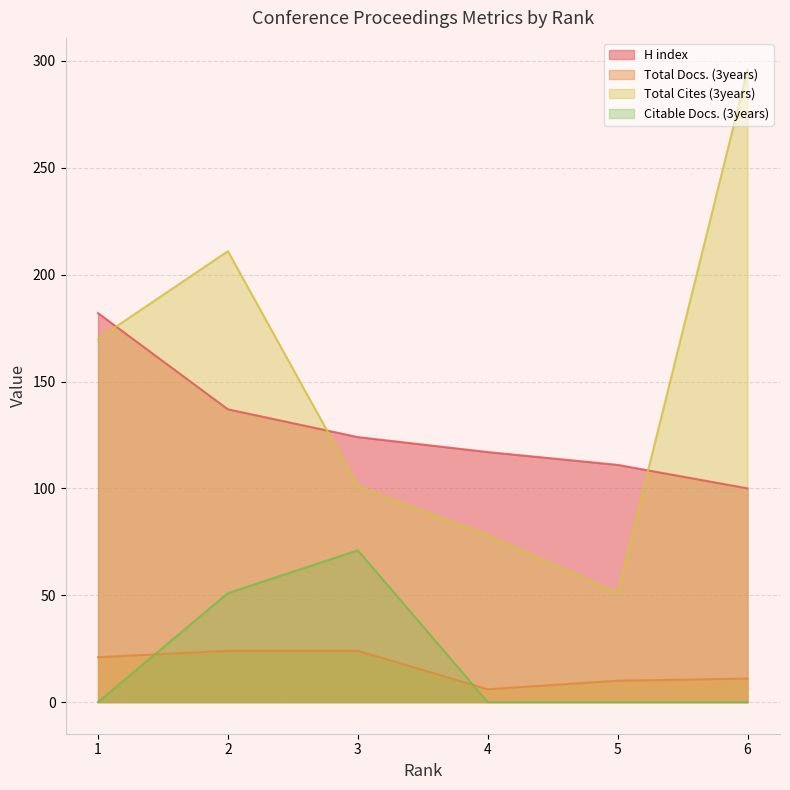

The value of Total Docs. (3years) at 5 is 10. True or false?

True